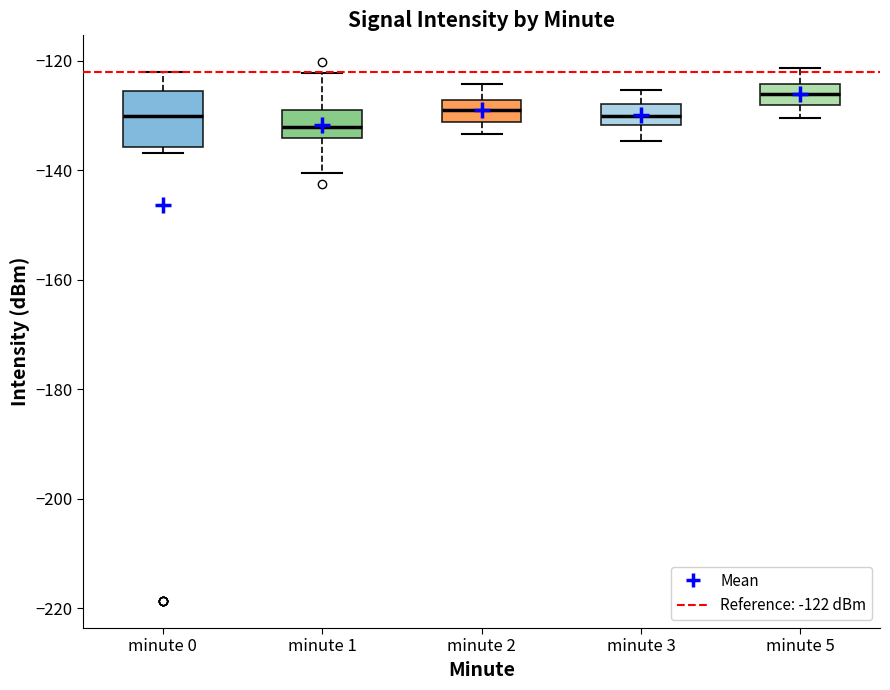

Where does the median line of the box for minute 0 sit on the y-axis? The values are not printed on the chart, so give them approximately, as read against the axis.

-130